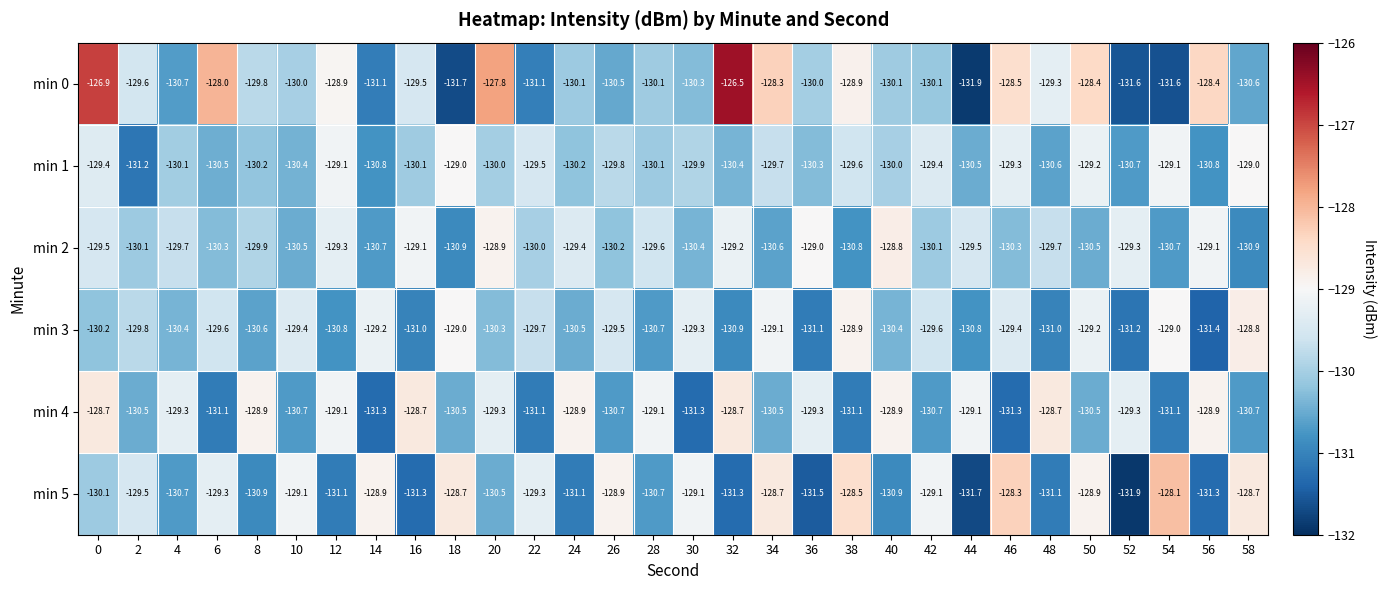

Which series has the largest range (max minus min)?

min 0